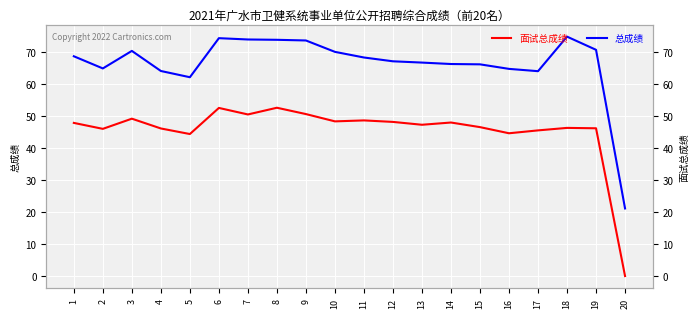

How many data points in 总成绩 are less than 68?

10